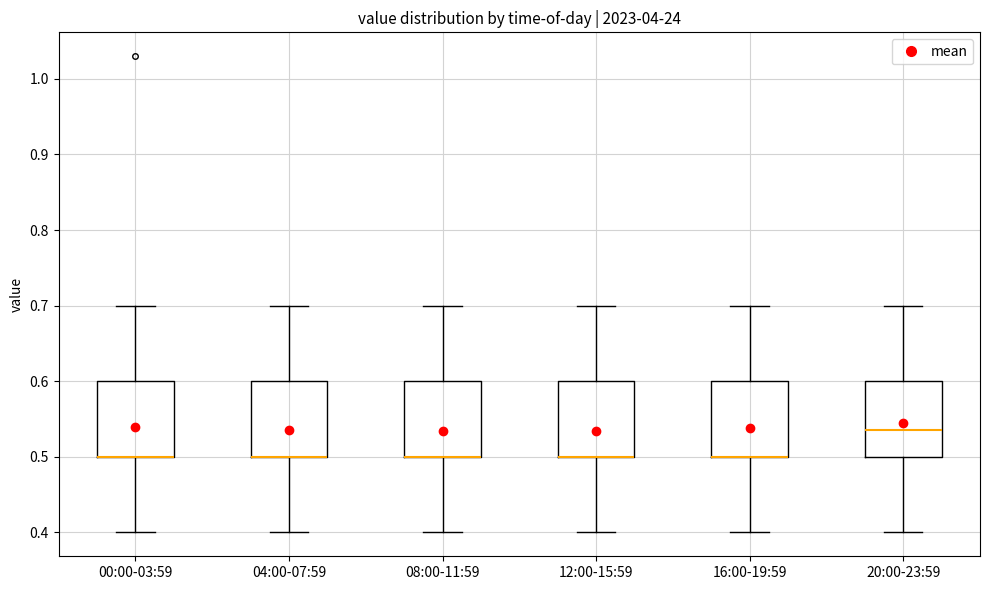

Where is the lower edge of the box for 00:00-03:59 on the y-axis? The values are not printed on the chart, so give them approximately, as read against the axis.

0.50